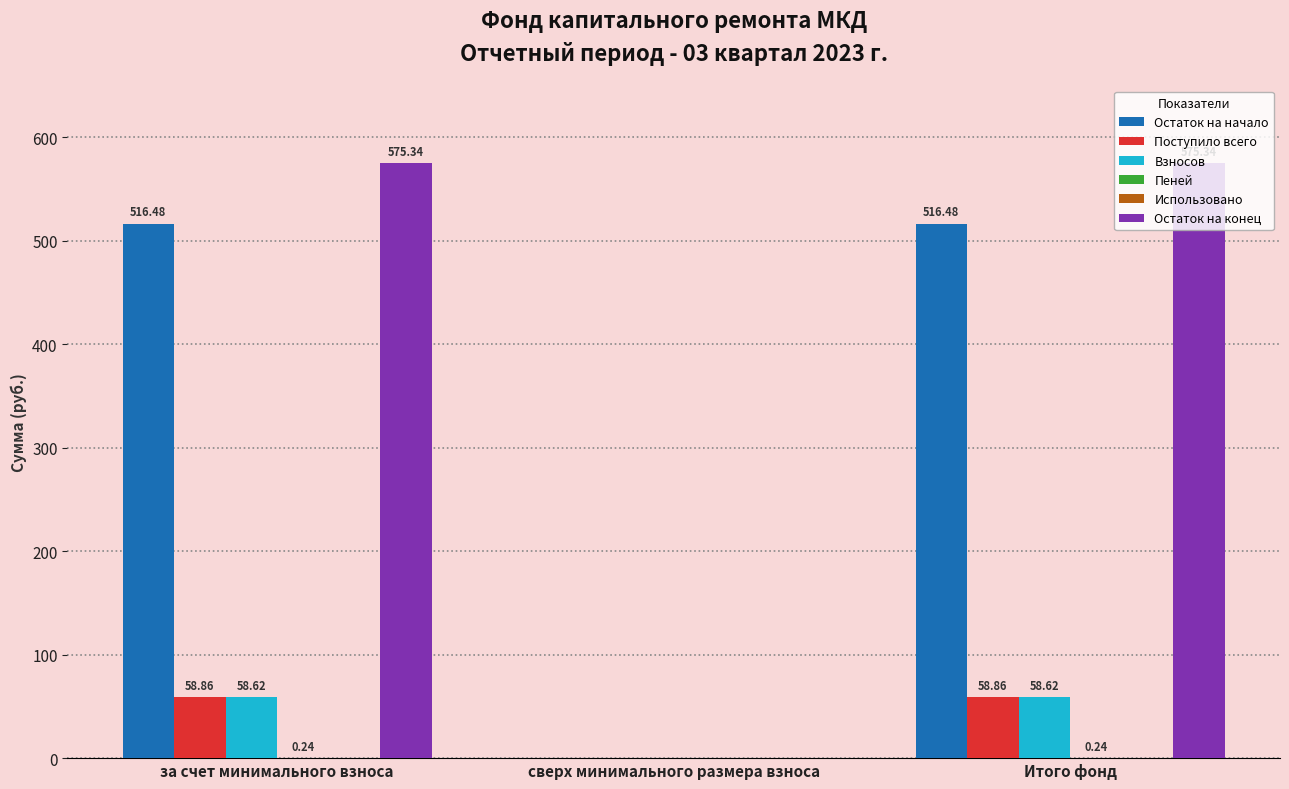

How many values in the Взносов series exceed 58?

2